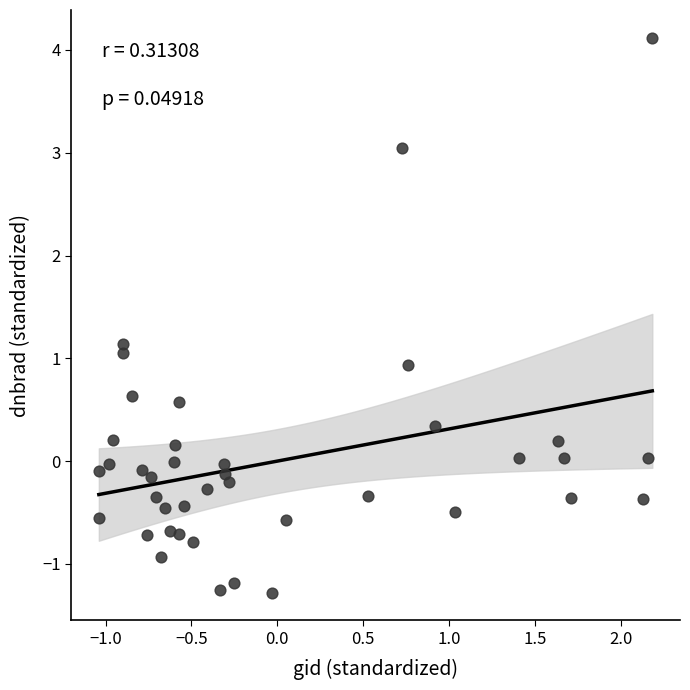

What is the range of X values (max minus min)?

3.2